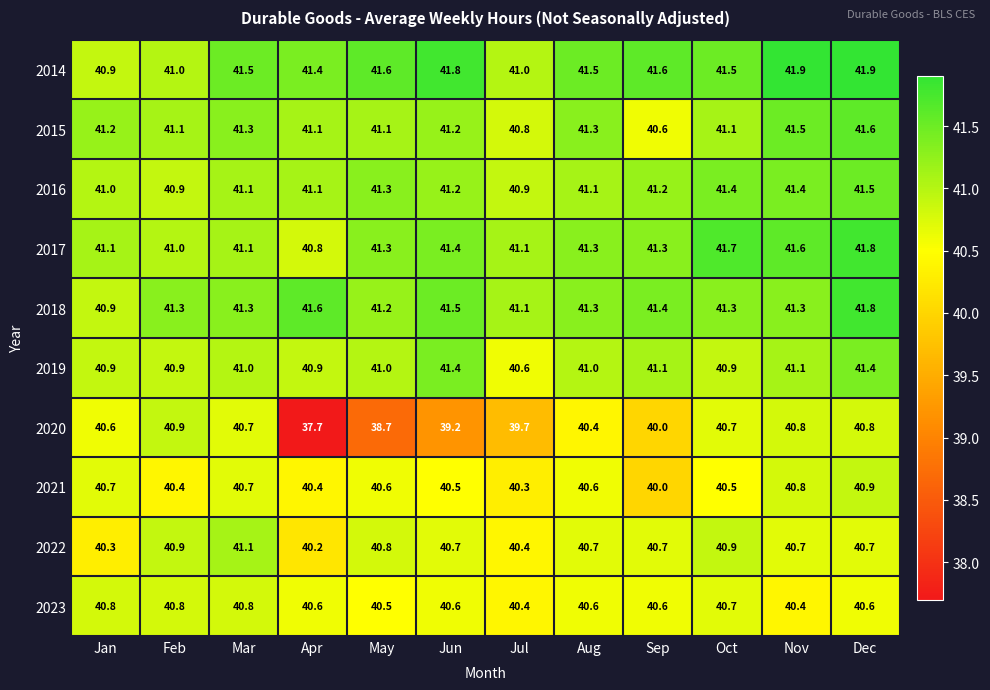

Is the value of 2021 at Nov greater than the value of 2016 at Feb?

No